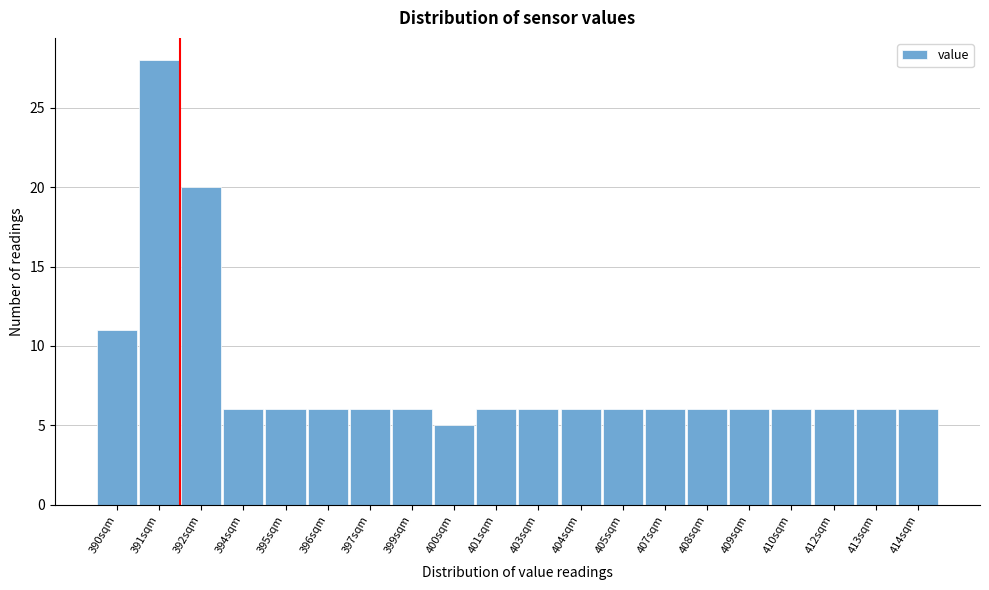

Reading right to left, list all the values displayed in this chart.

414sqm=6	413sqm=6	412sqm=6	410sqm=6	409sqm=6	408sqm=6	407sqm=6	405sqm=6	404sqm=6	403sqm=6	401sqm=6	400sqm=5	399sqm=6	397sqm=6	396sqm=6	395sqm=6	394sqm=6	392sqm=20	391sqm=28	390sqm=11